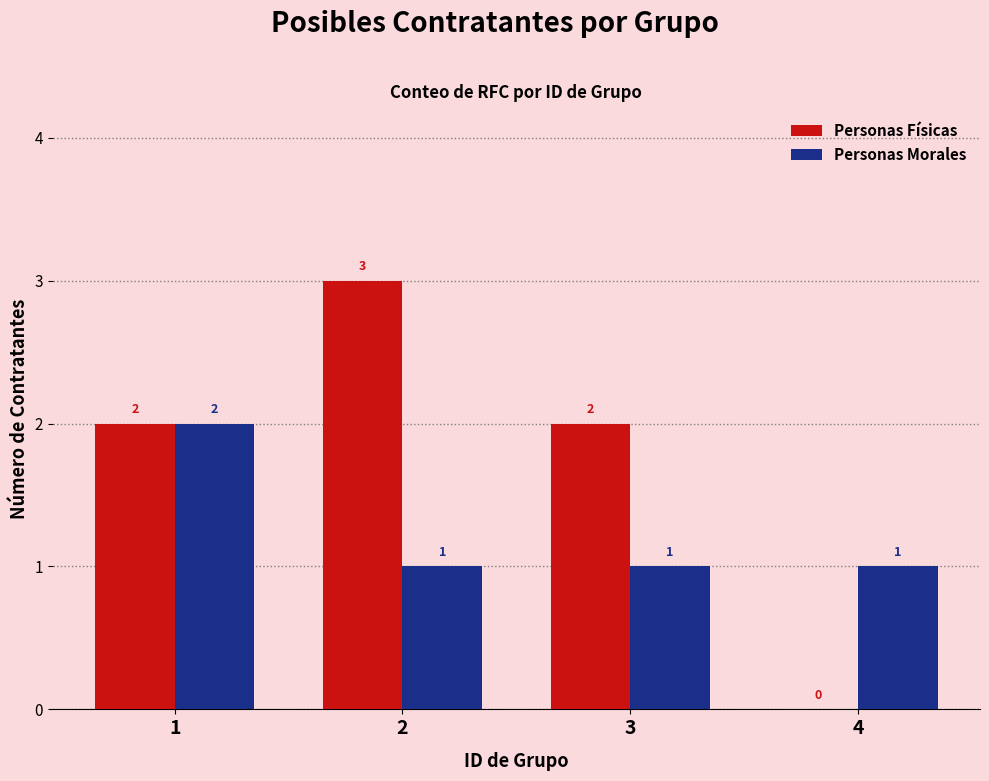

The value of Personas Morales at 3 is 1. True or false?

True